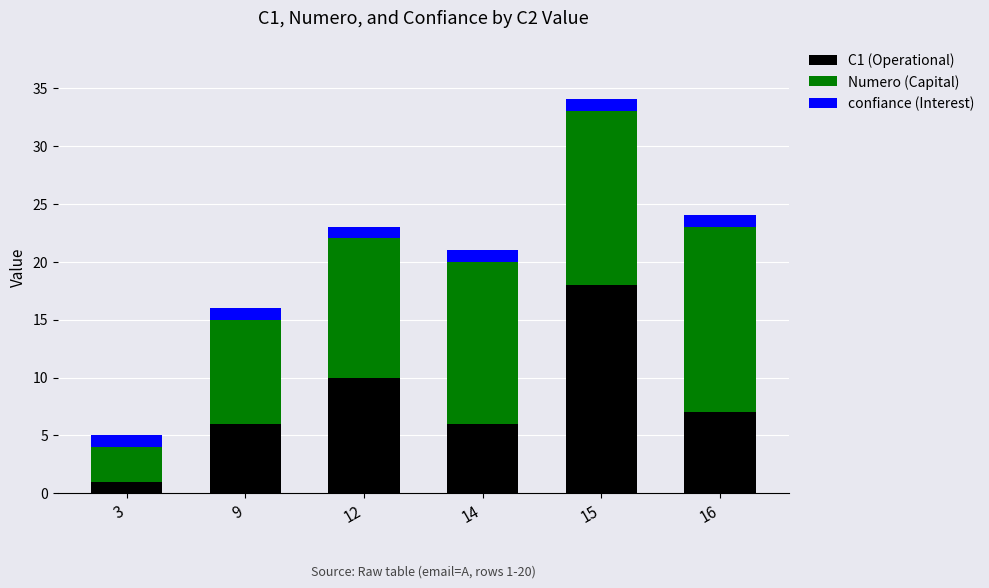

True or false: C1 (Operational) has a value of 6 at 14.

True